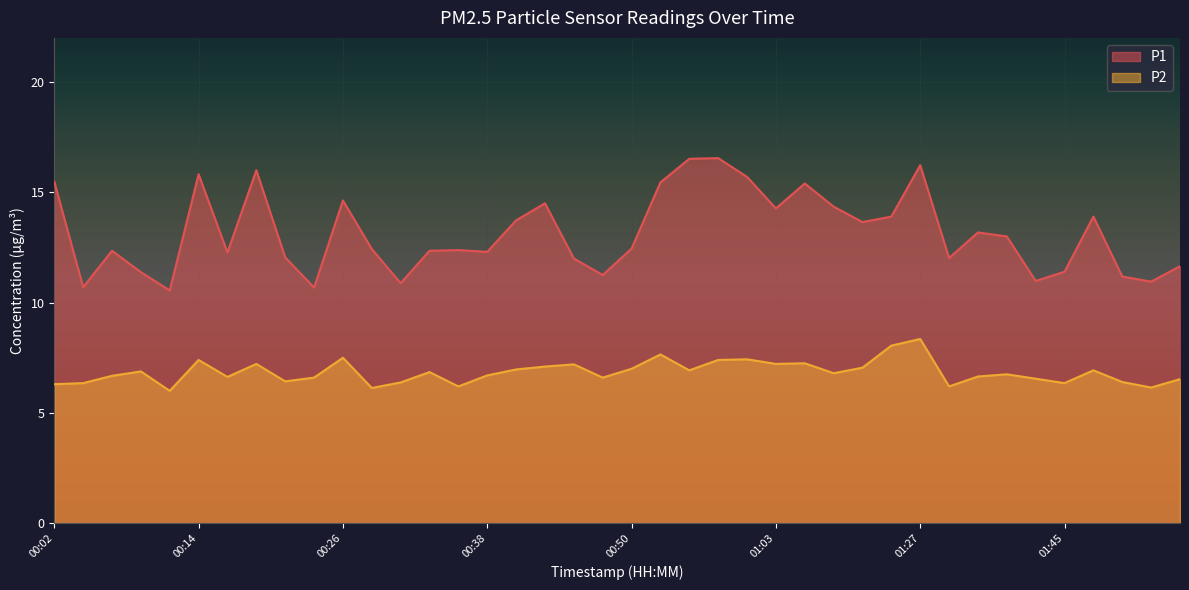

True or false: P2 and P1 cross at least once.

False